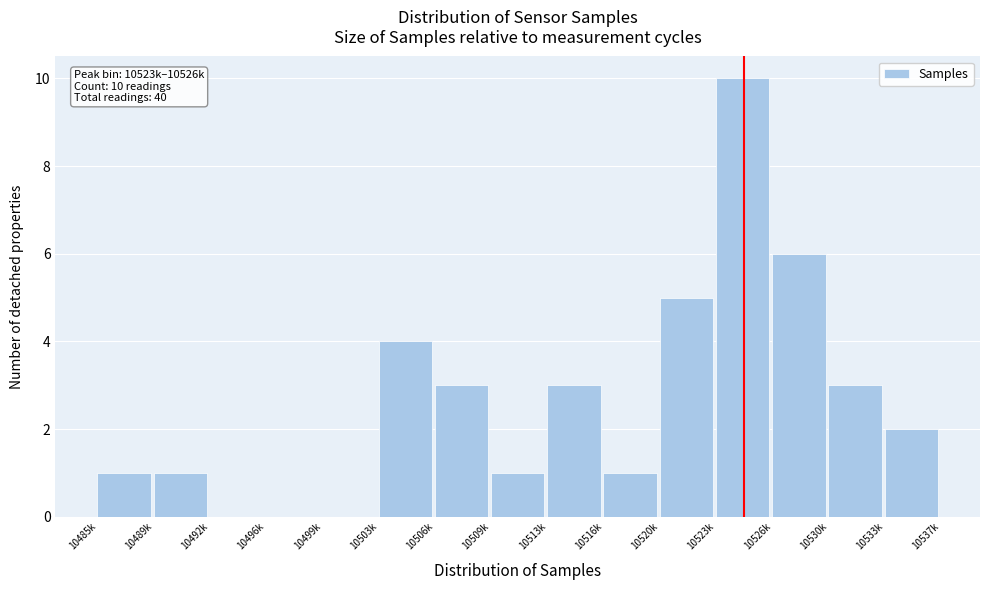

Reading left to right, list all the values displayed in this chart.

10485k=1	10489k=1	10492k=0	10496k=0	10499k=0	10503k=4	10506k=3	10509k=1	10513k=3	10516k=1	10520k=5	10523k=10	10526k=6	10530k=3	10533k=2